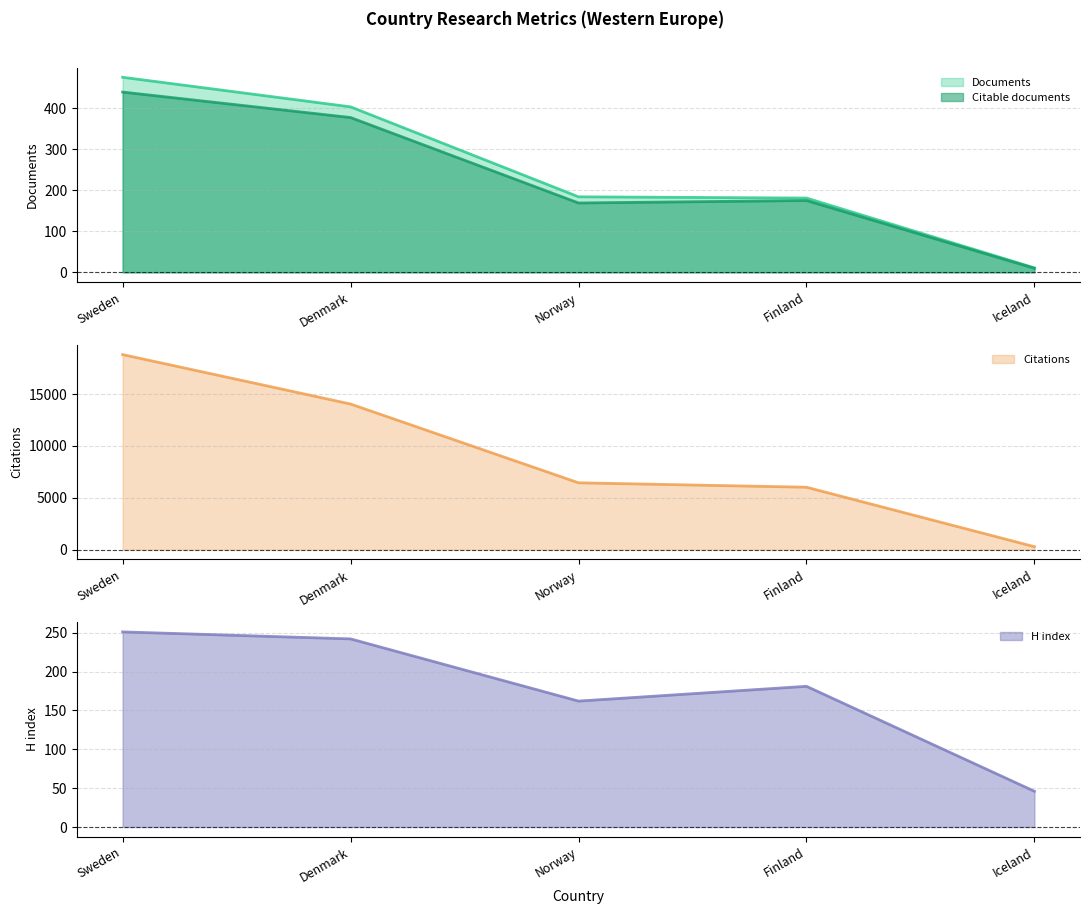

Which series has the largest total across all categories?

Citations